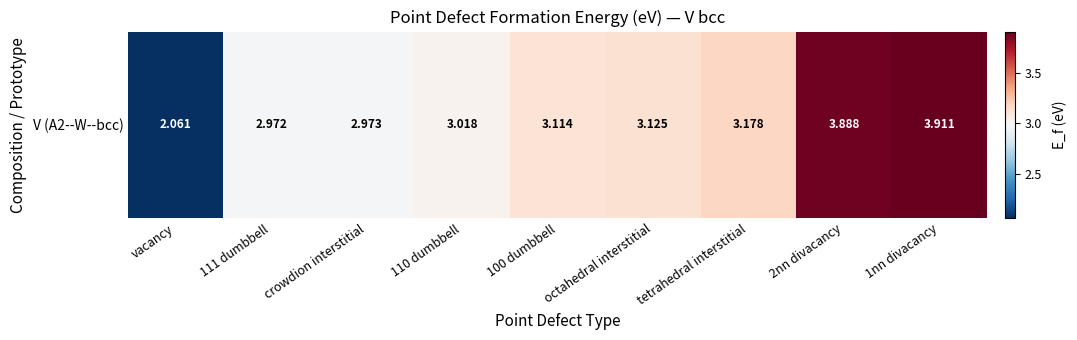

What is the smallest value displayed?

2.1